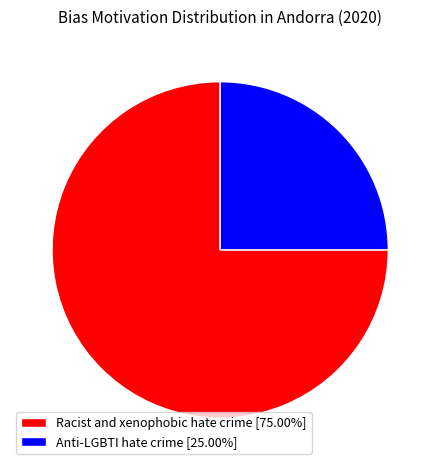

Is it true that Racist and xenophobic hate crime is 86% of the pie?

False